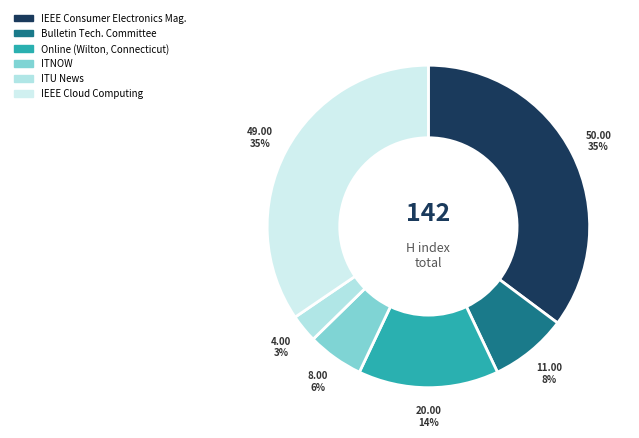

What is the smallest slice in the pie chart?

ITU News